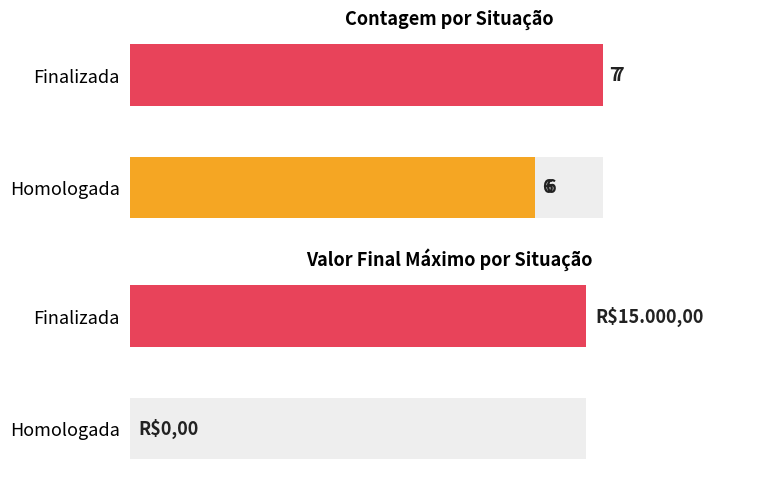

How many bars are there in total?

4